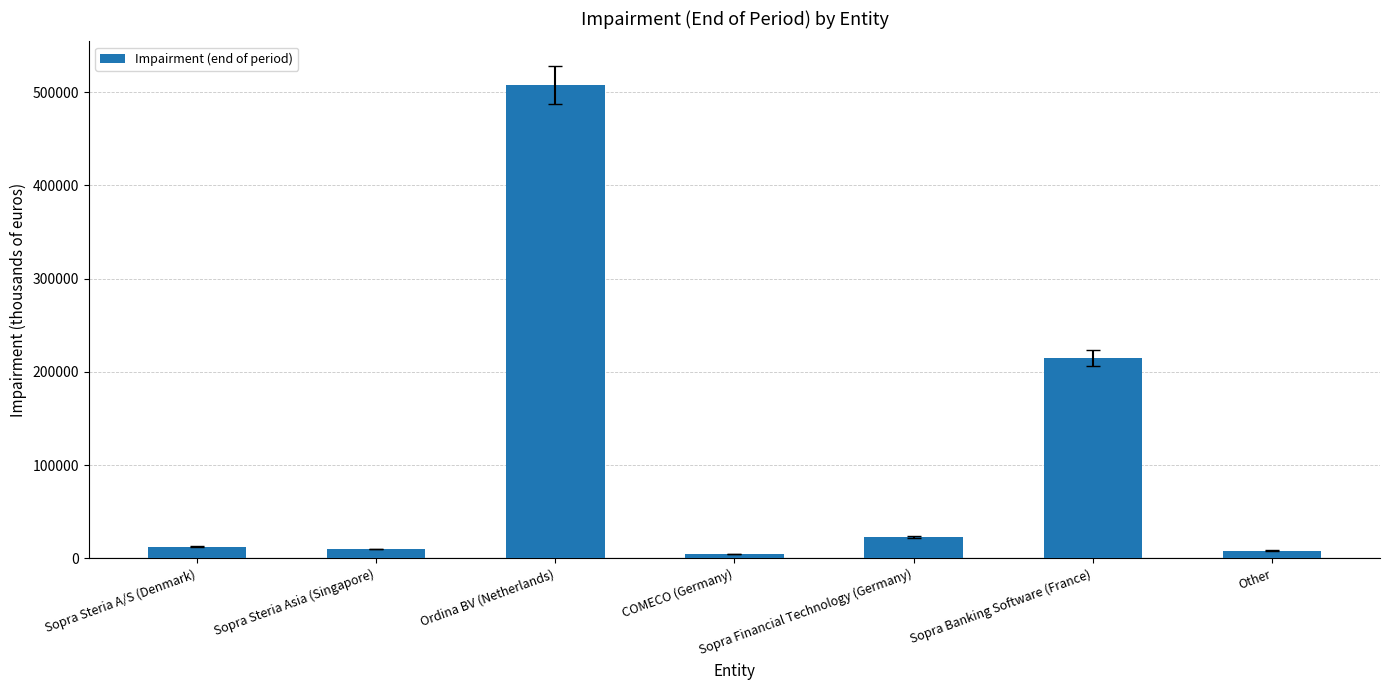

The chart shows a value of 12221 at Sopra Steria A/S (Denmark). True or false?

True